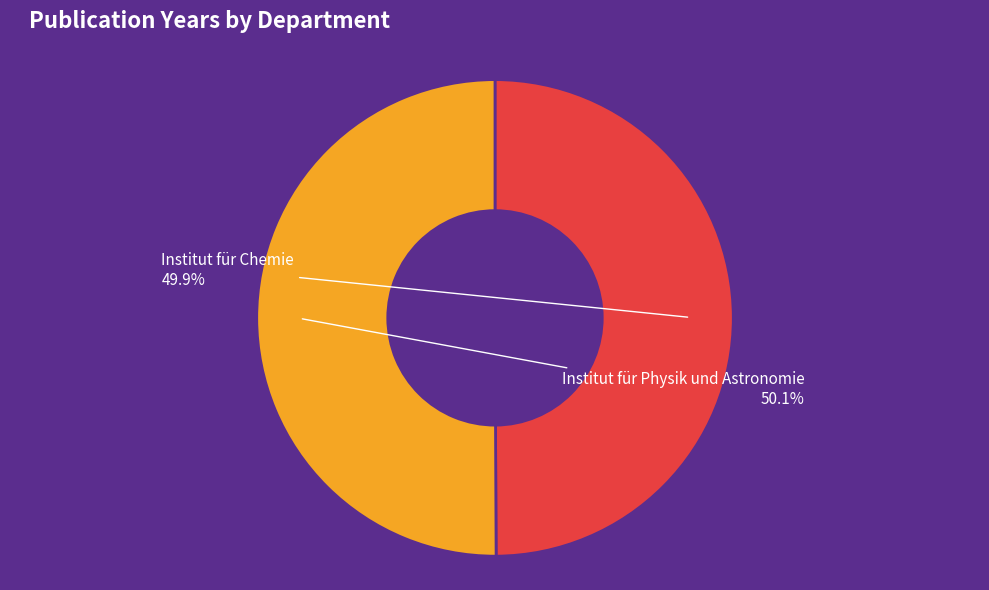

What percentage is the Institut für Physik und Astronomie slice, to the nearest percent?

50%